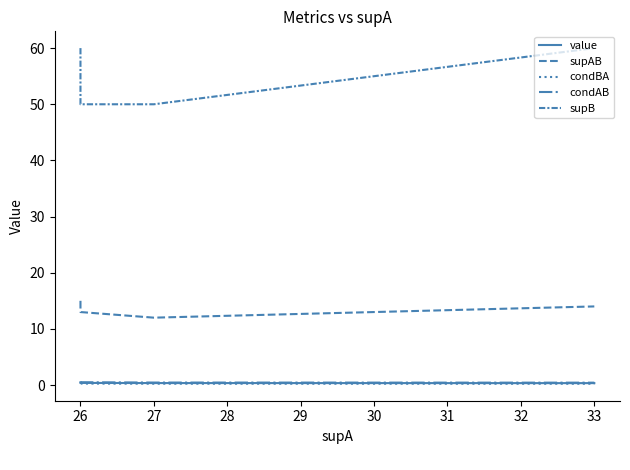

True or false: condBA and supAB intersect in this chart.

False